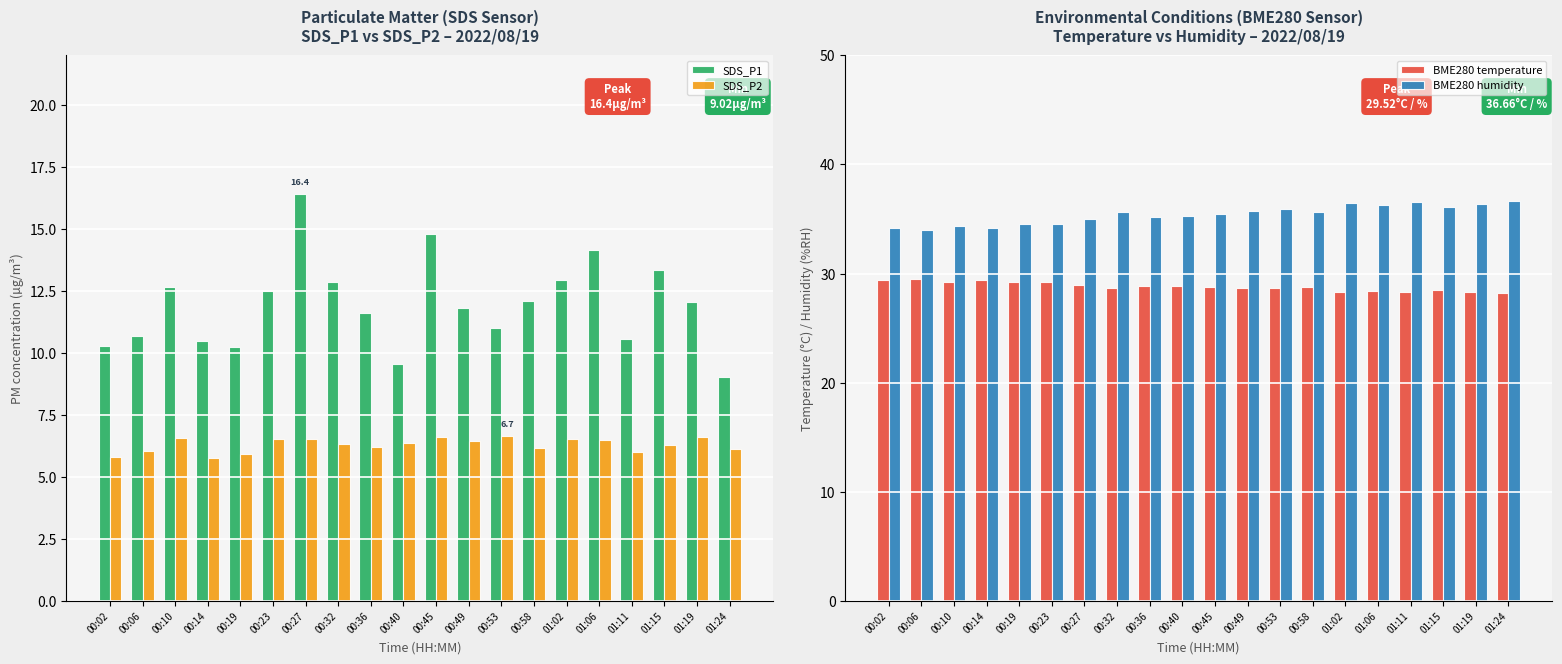

Rank the series by their maximum value, from lowest to highest.

SDS_P2, SDS_P1, BME280 temperature, BME280 humidity